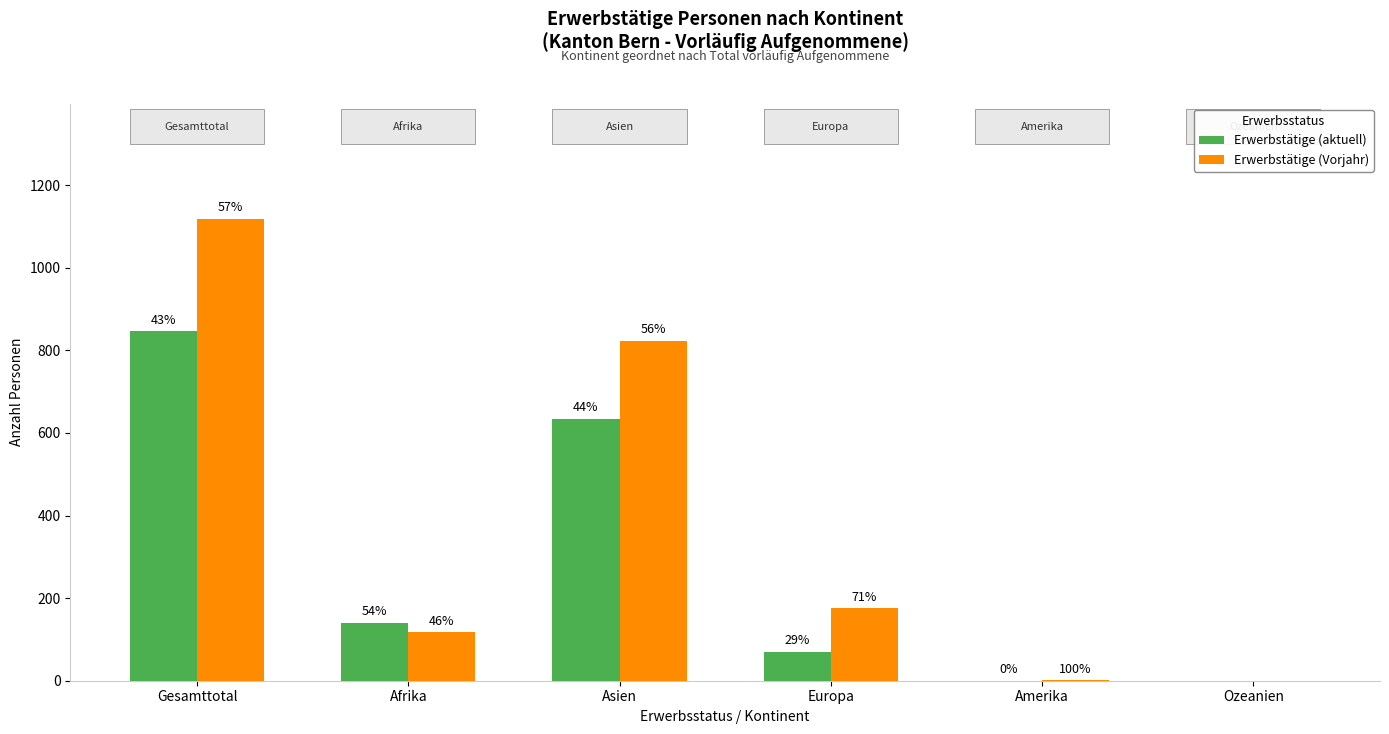

Reading left to right, transcribe all the data shown in this chart.

Erwerbstätige (aktuell): Gesamttotal=846	Afrika=140	Asien=635	Europa=70	Amerika=0	Ozeanien=0
Erwerbstätige (Vorjahr): Gesamttotal=1118	Afrika=117	Asien=823	Europa=175	Amerika=1	Ozeanien=0